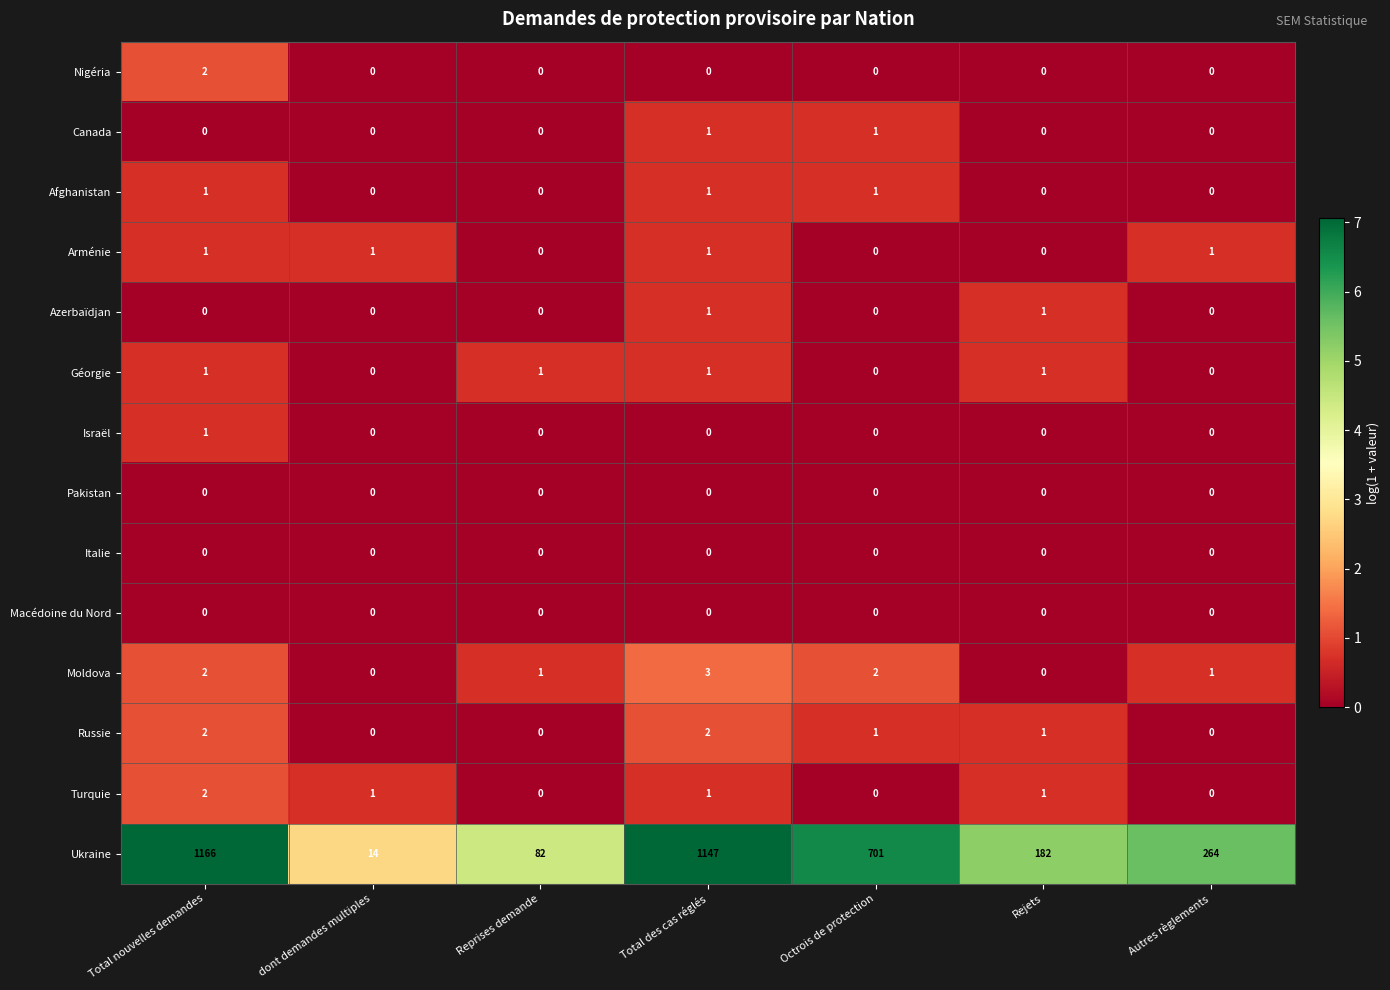

Between Total nouvelles demandes and Total des cas réglés, which series saw the biggest shift?

Ukraine